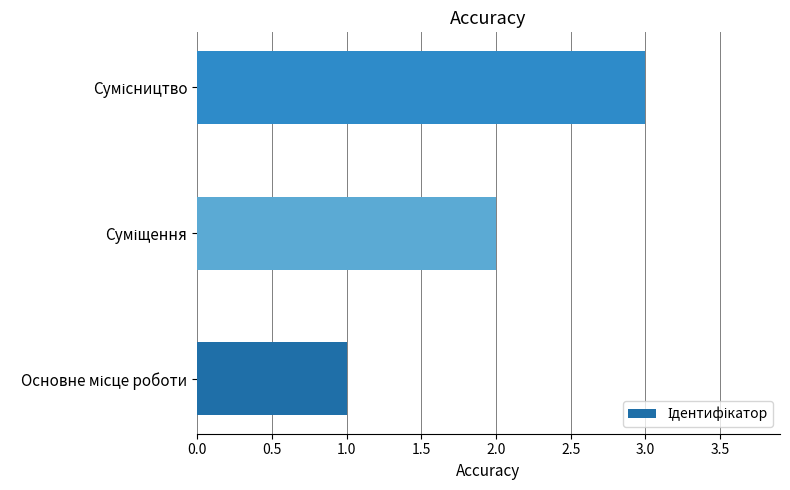

What is the greatest value displayed?

3